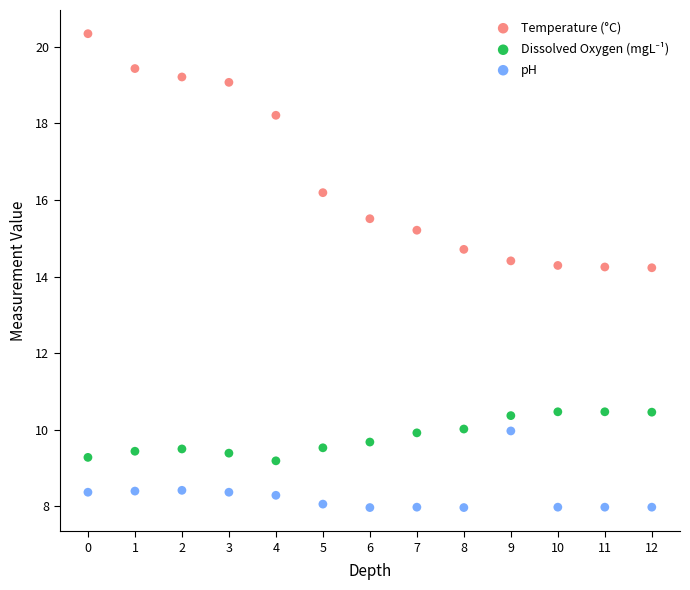

Which series has the largest Y range (max minus min)?

Temperature (°C)